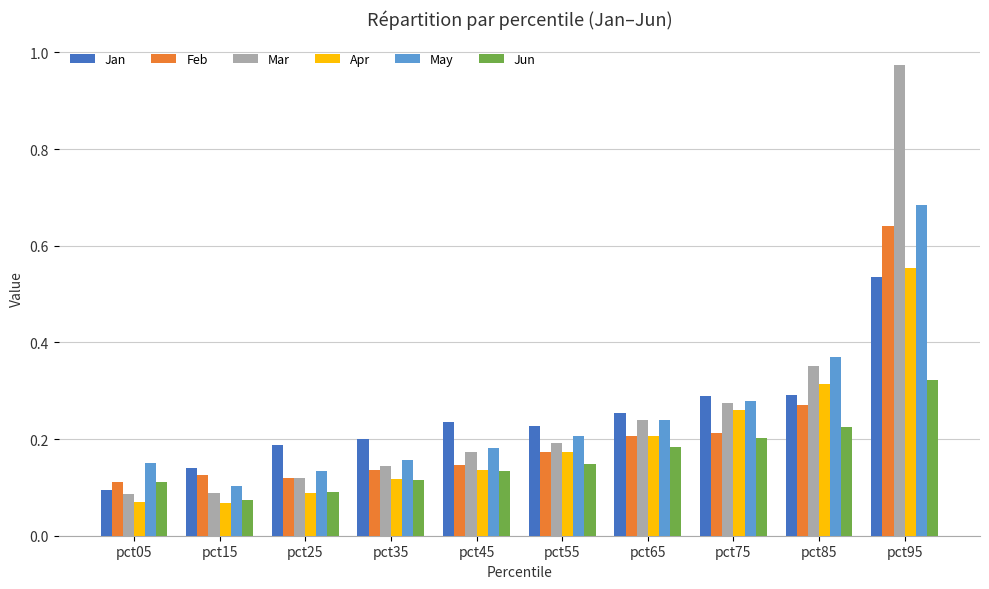

The value of Apr at pct85 is 0.1. True or false?

False